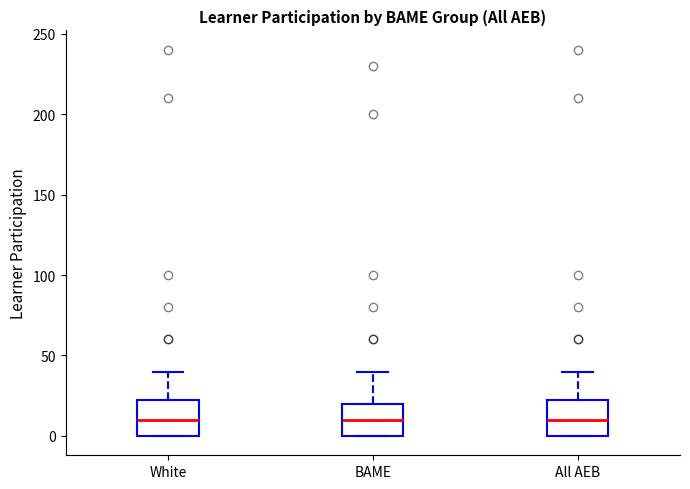

Reading left to right, transcribe this box plot: for each box, give where its median line is, the range the box spans, and where its two whiskers end, as read against the y-axis. The values are not printed on the chart, so give them approximately, as read against the axis.

White: median 10, box 0 to 25, whiskers 0 to 40
BAME: median 10, box 0 to 20, whiskers 0 to 40
All AEB: median 10, box 0 to 25, whiskers 0 to 40